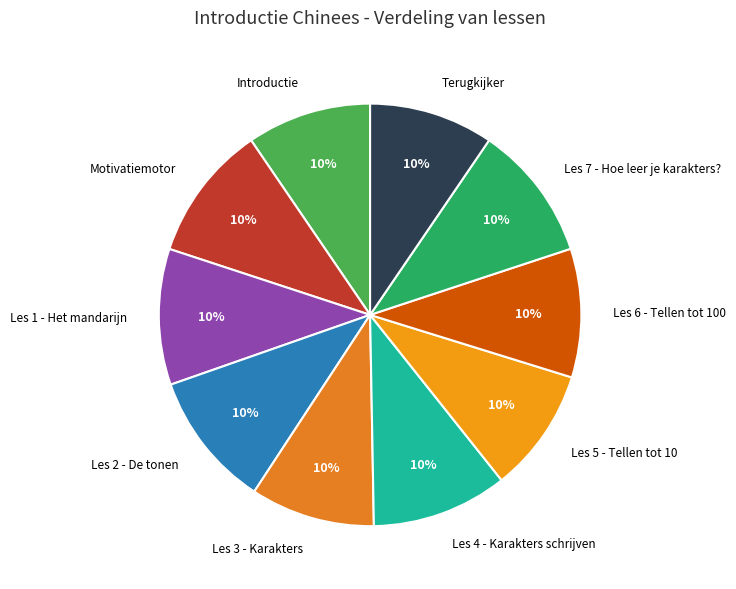

Combined, do Les 4 - Karakters schrijven and Terugkijker account for over 50%?

No